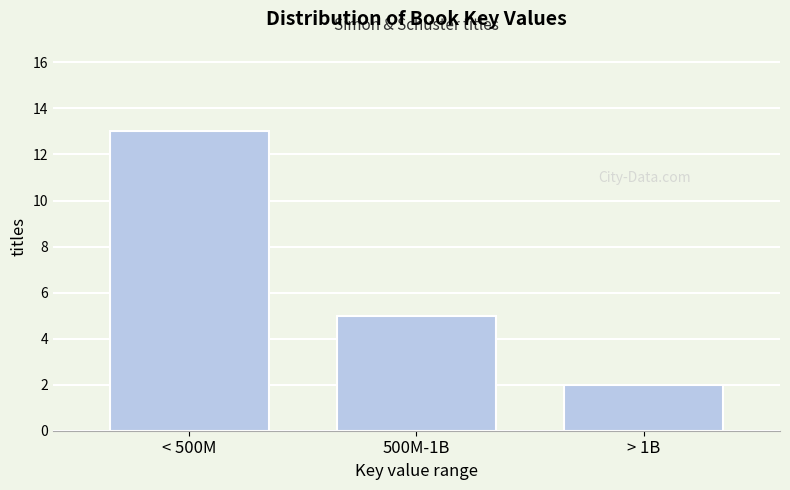

Reading left to right, transcribe all the data shown in this chart.

< 500M=13	500M-1B=5	> 1B=2